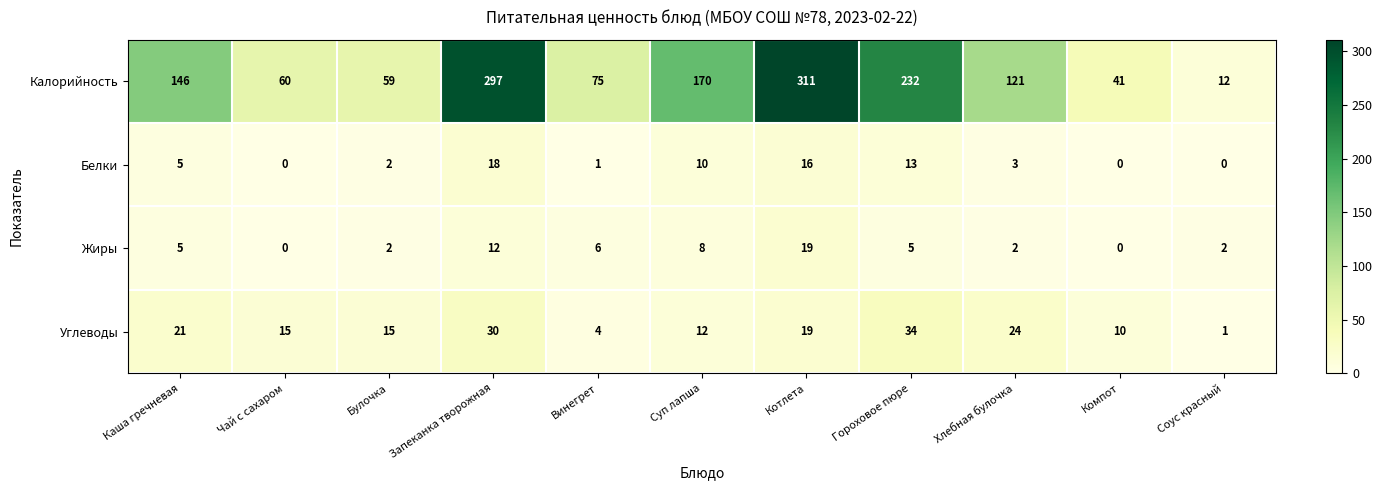

Which series has the largest total across all categories?

Калорийность